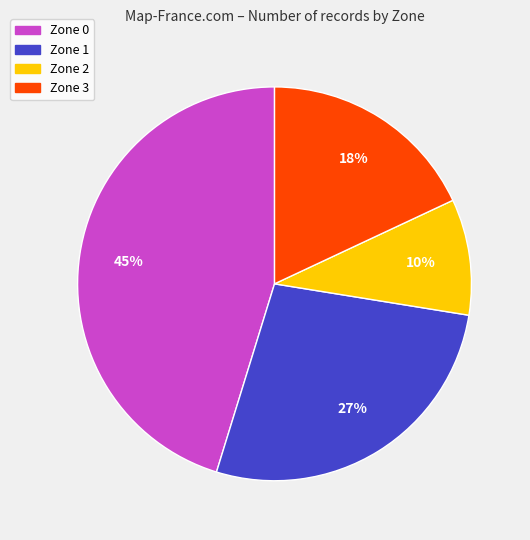

Does Zone 0 account for over 50% of the chart?

No